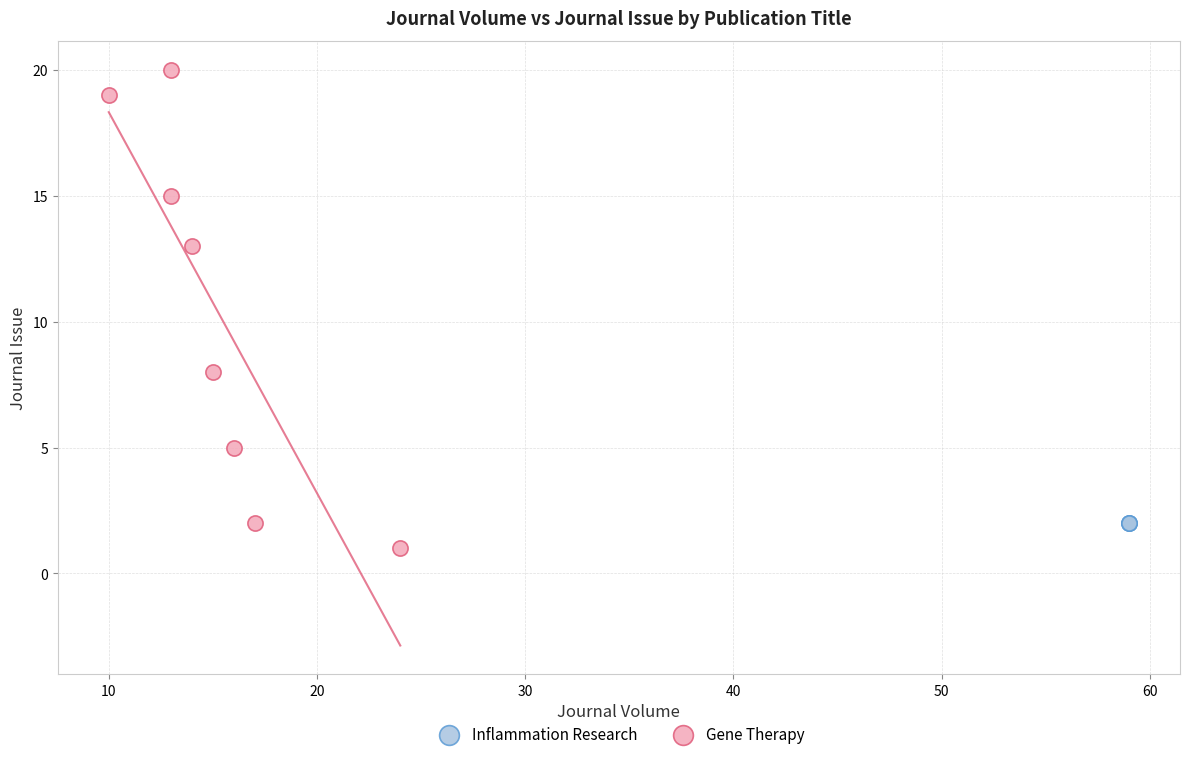

Which series contains the highest Y value?

Gene Therapy